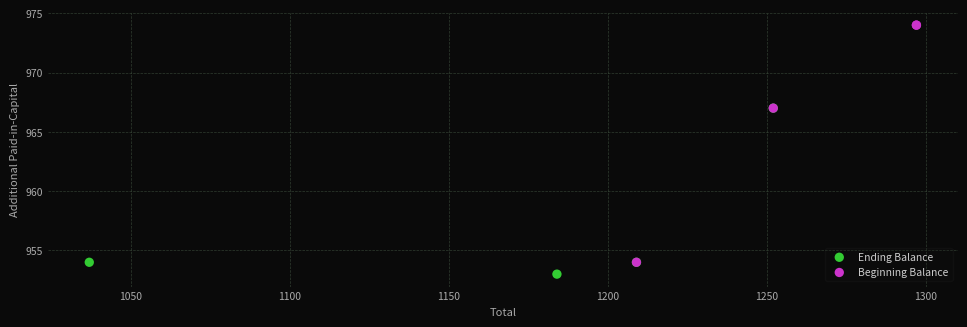

Which series reaches the minimum Y coordinate?

Ending Balance